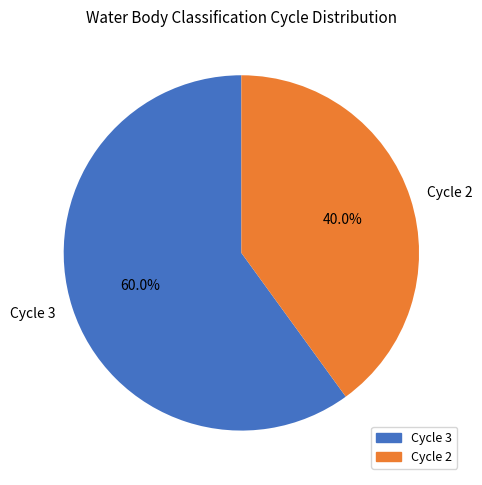

Approximately how many times larger is the value at Cycle 3 compared to Cycle 2?

1.5